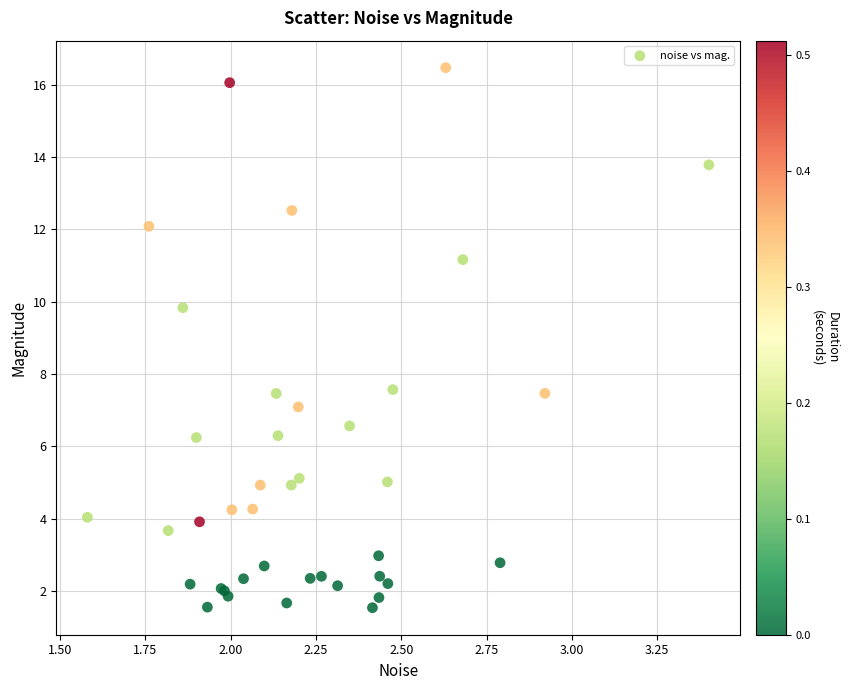

What Y value in the scatter plot is closest to 9?

9.8